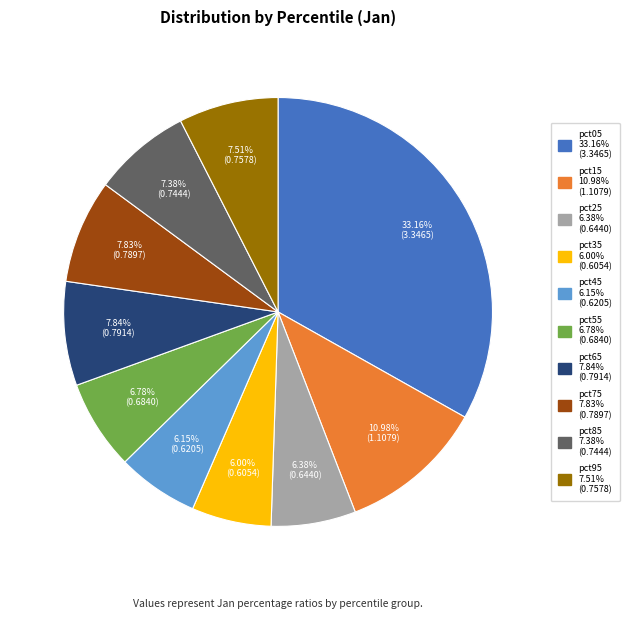

To the nearest percent, what is the average slice percentage?

10%